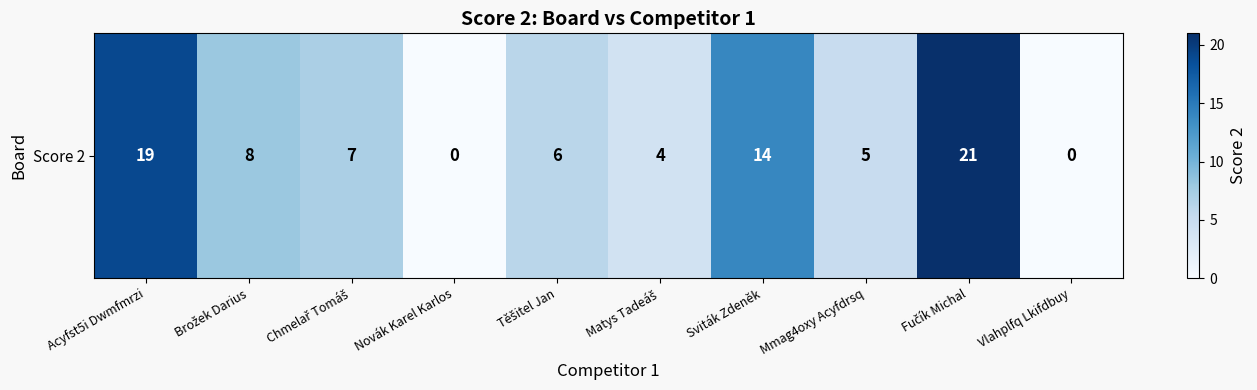

At which label does the data first exceed 7?

Acyfst5i Dwmfmrzi